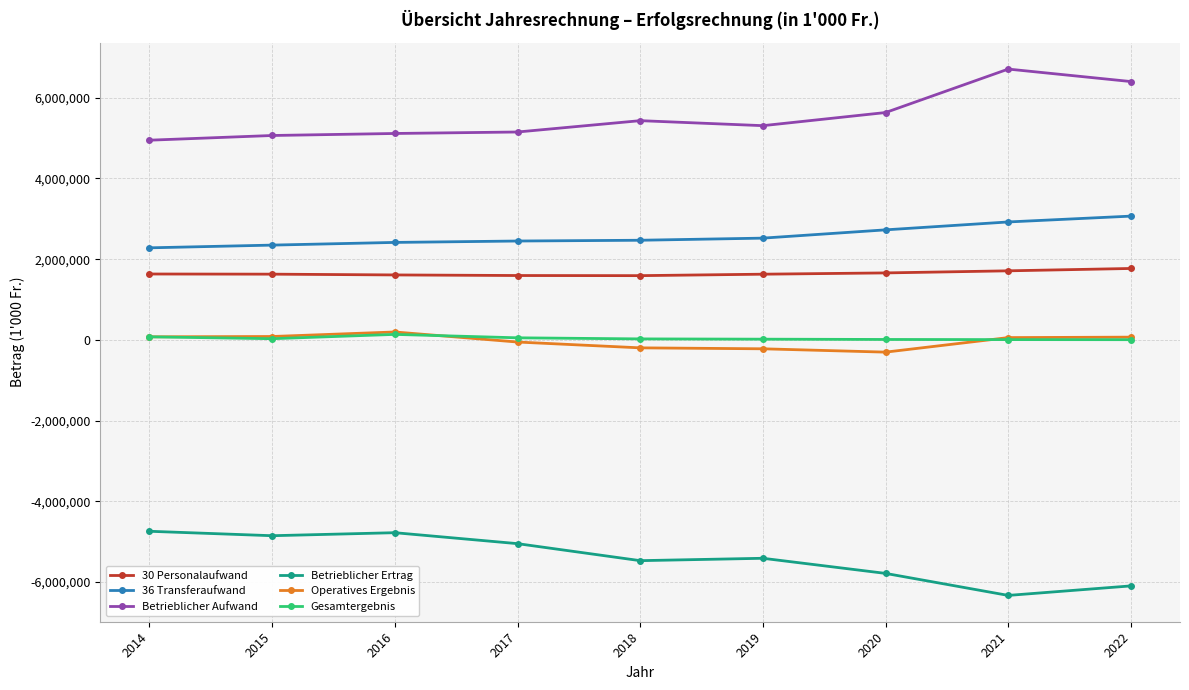

At which category does the chart reach its peak across all series?

2021